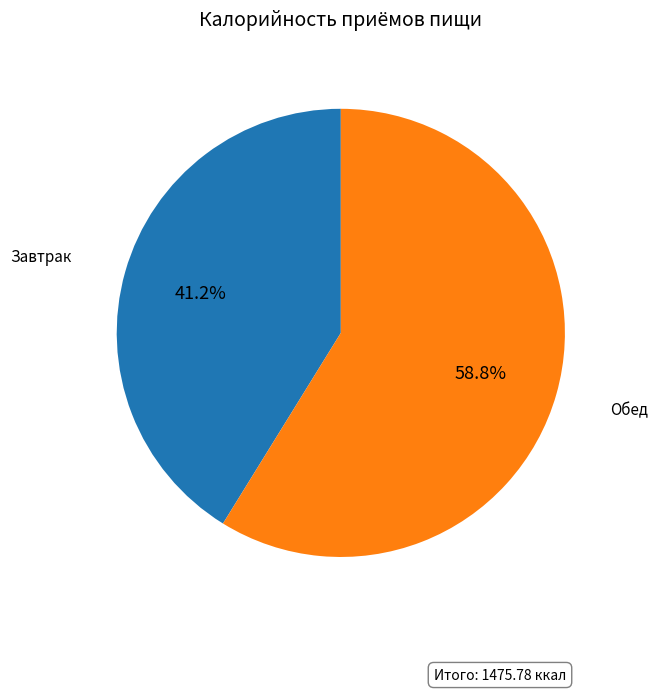

Which category has the biggest portion of the pie?

Обед